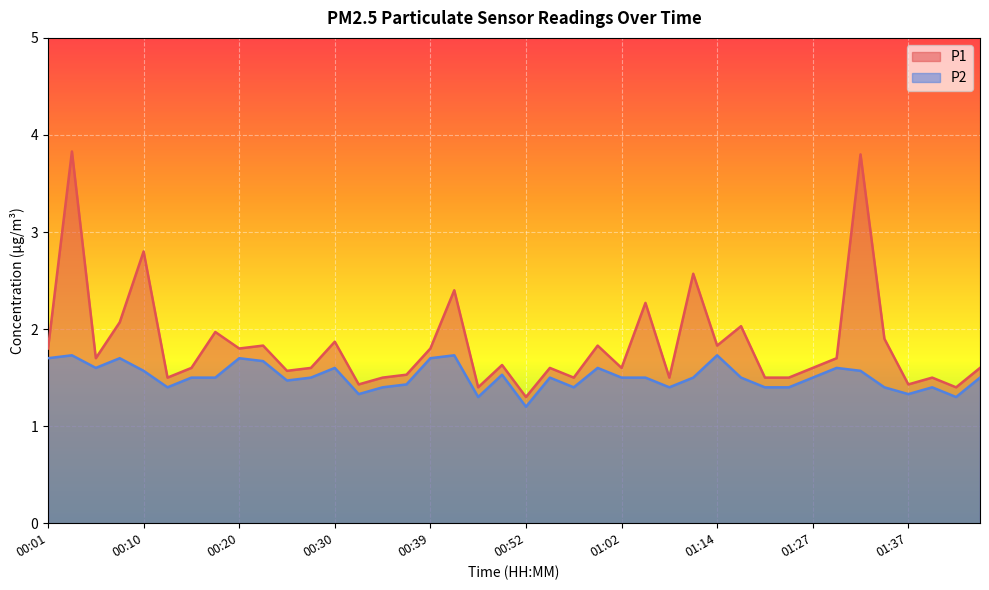

At 01:30, list the series in order from largest to smallest.

P1, P2